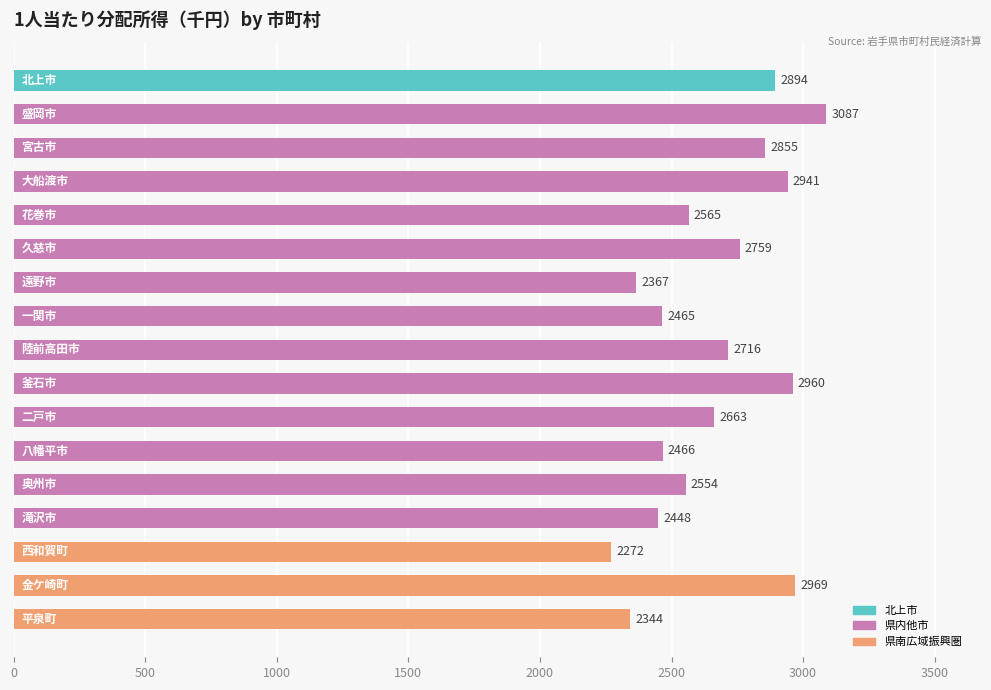

What is the difference between the maximum and second lowest values?

743